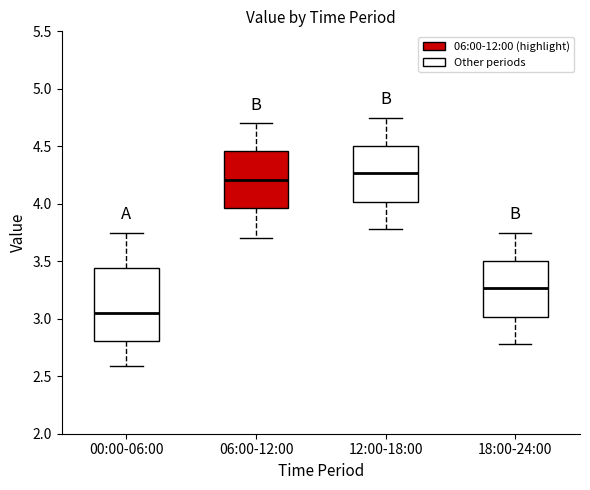

Which box has the lowest median line?

00:00-06:00